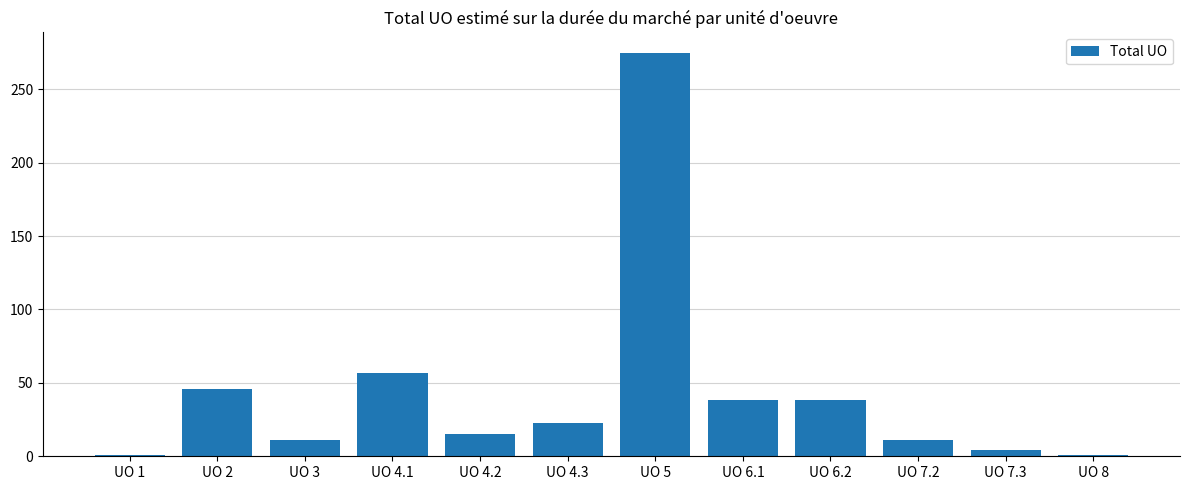

Reading left to right, what are all the values shown in this chart?

1	46	11	57	15	23	275	38	38	11	4	1